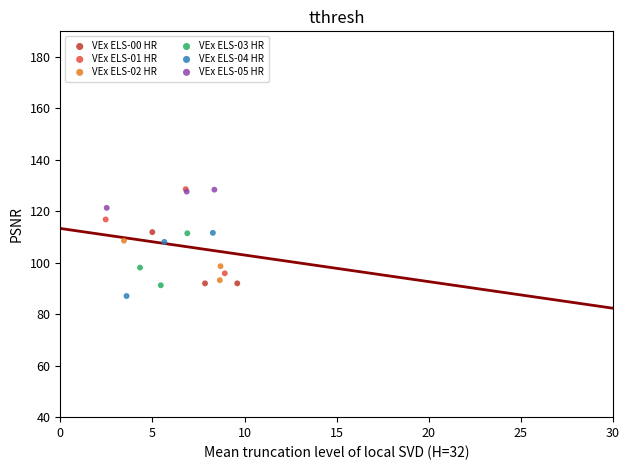

Which series contains the lowest Y value?

VEx ELS-04 HR